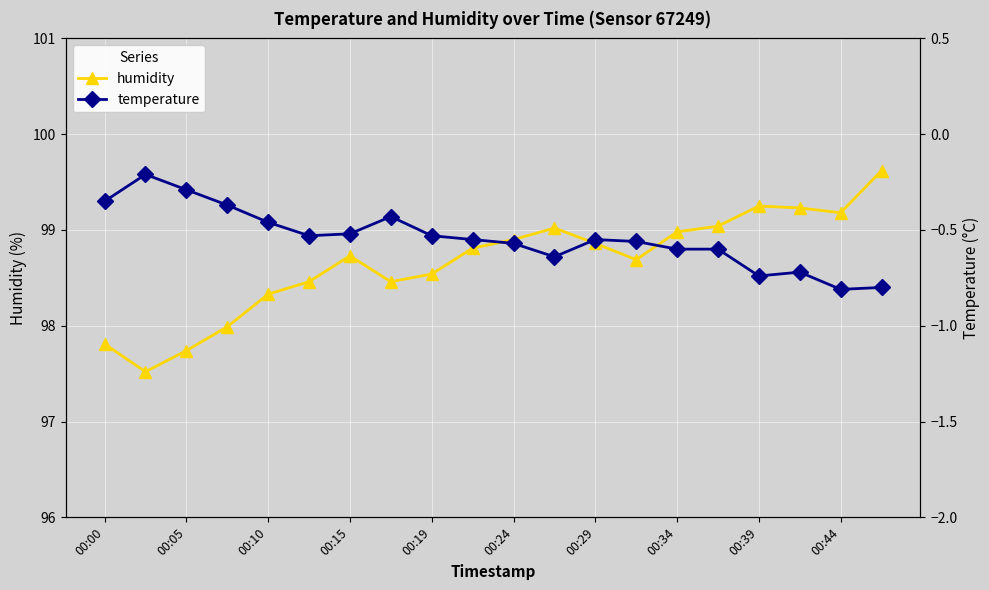

True or false: humidity has more than 0 interior local peaks.

True